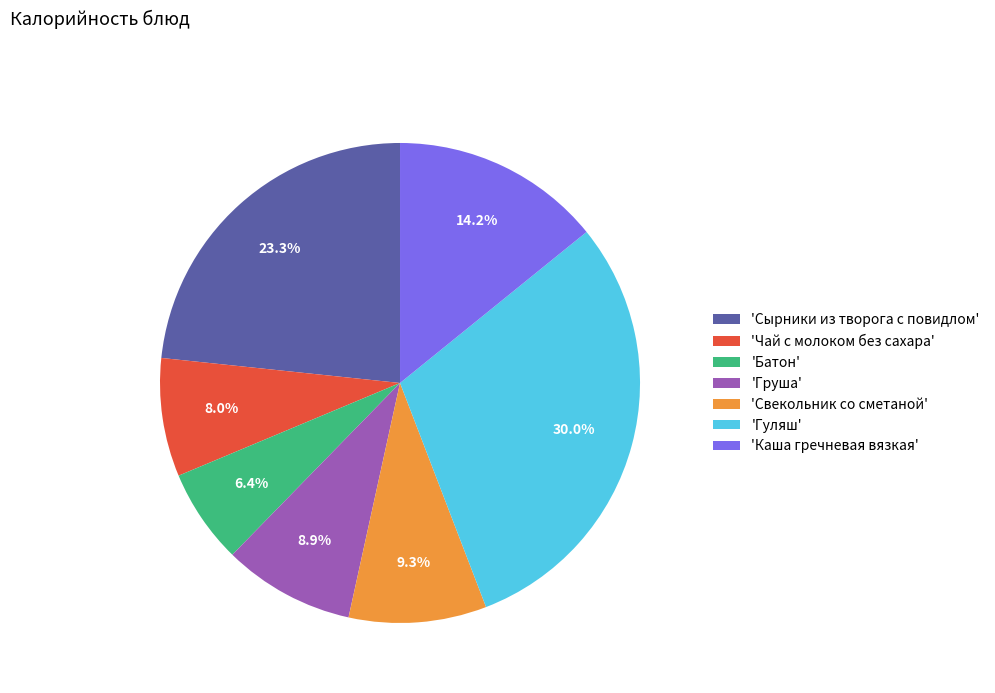

How many segments does this pie chart have?

7